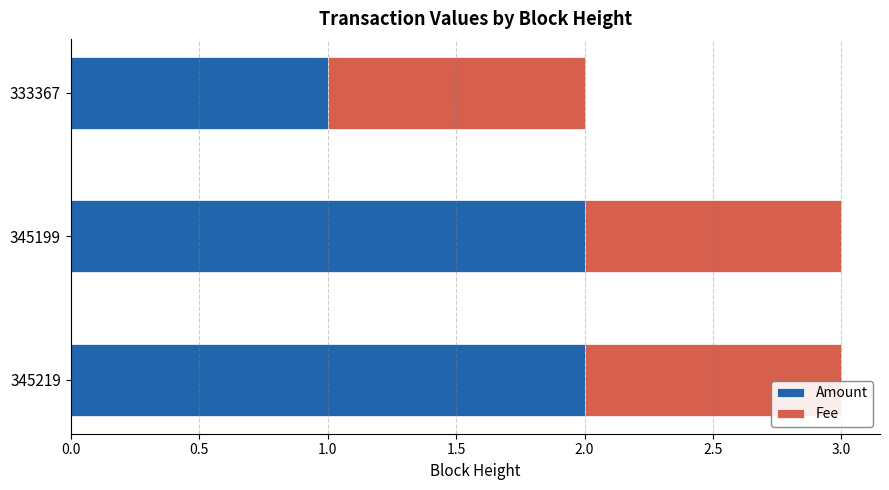

Is it true that Amount equals 1.5 at 333367?

False